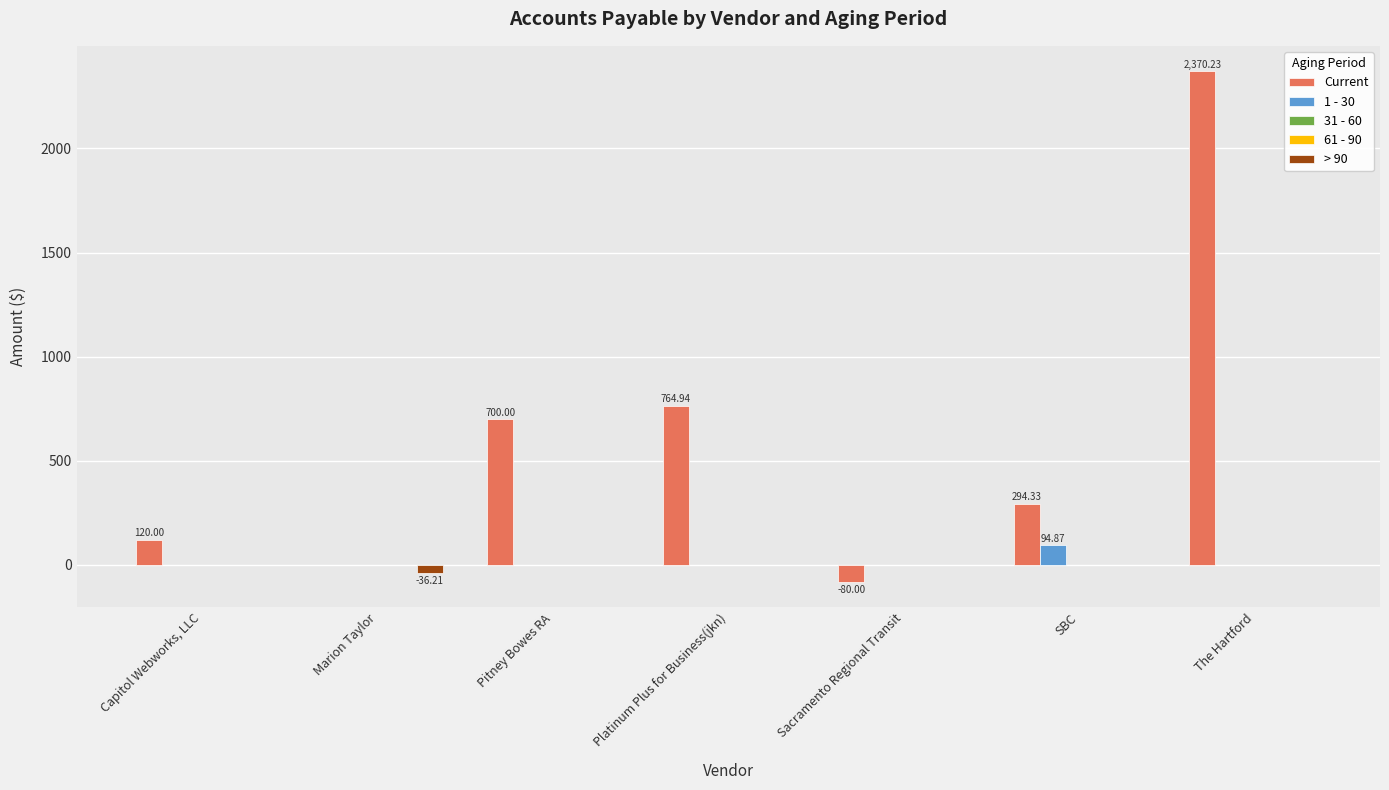

How many series are shown in this chart?

5